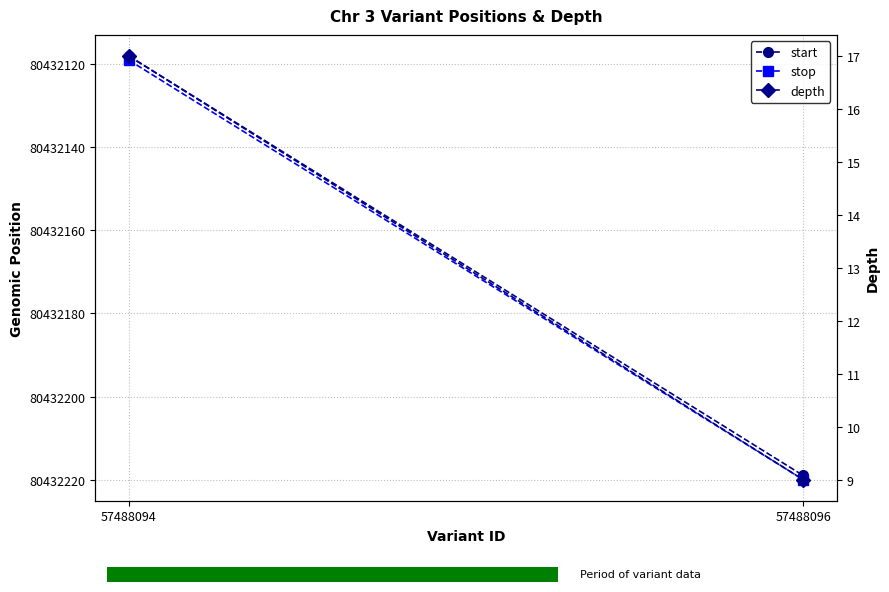

What is the sum of the depth values at 57488096 and 57488094?

26